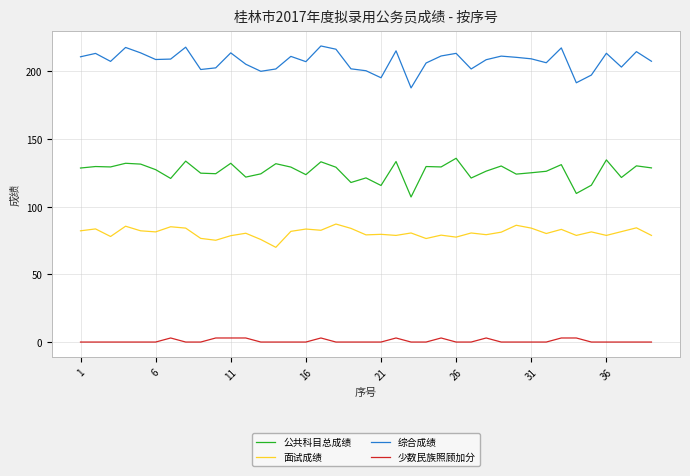

True or false: 综合成绩 and 公共科目总成绩 cross at least once.

False